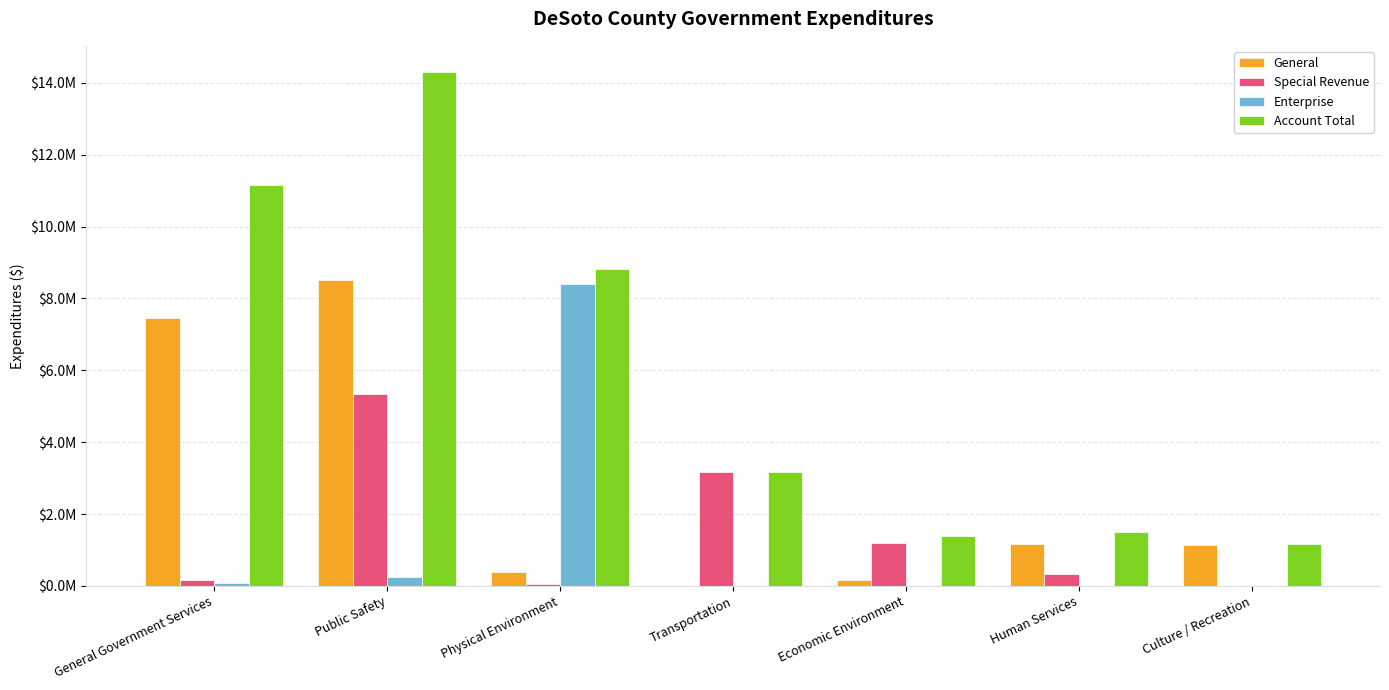

Which series has the largest total across all categories?

Account Total